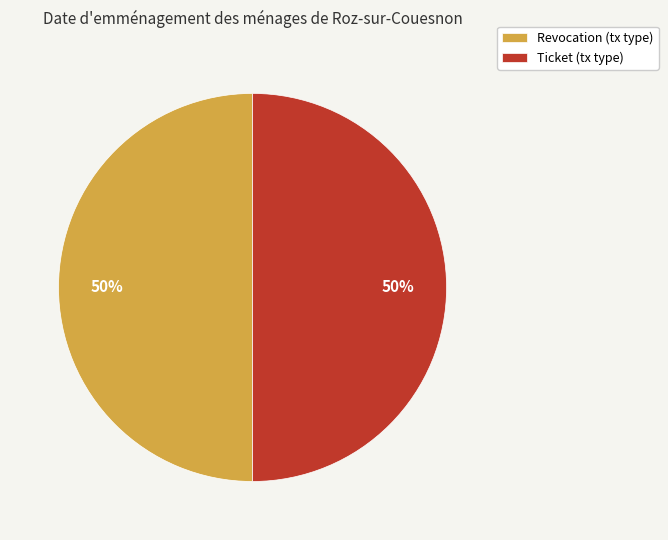

To the nearest percent, what is the combined percentage of Revocation and Ticket?

100%